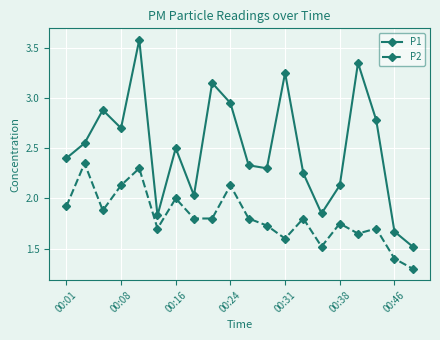

True or false: P2 and P1 cross at least once.

False